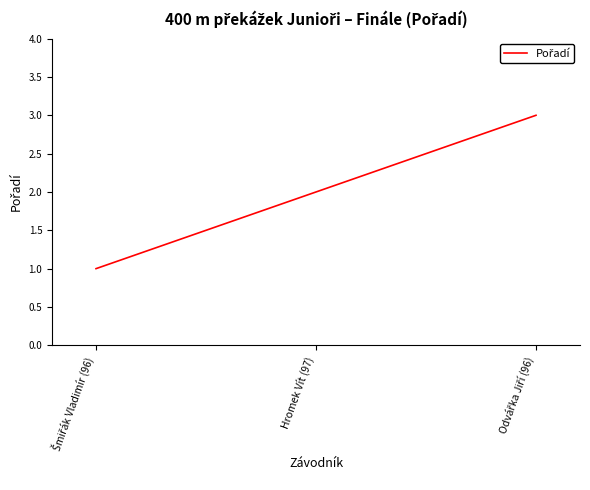

Reading right to left, transcribe all the data shown in this chart.

3	2	1